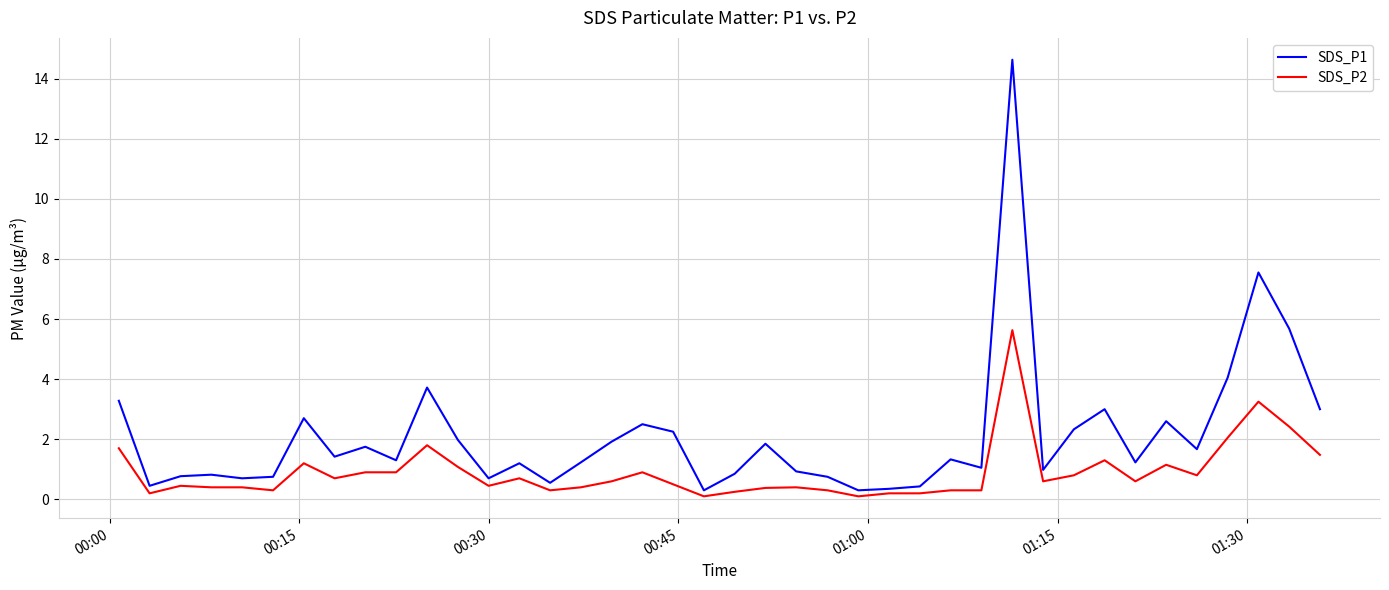

What is the highest value of the SDS_P1 series?

14.6